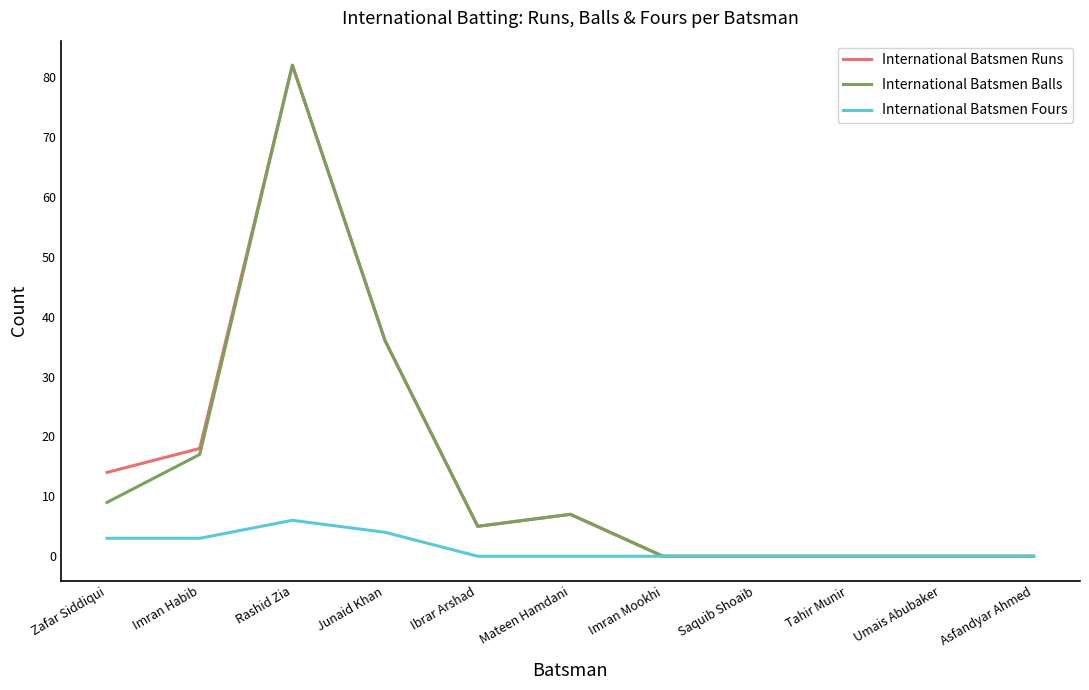

What is the average value of the International Batsmen Fours series?

1